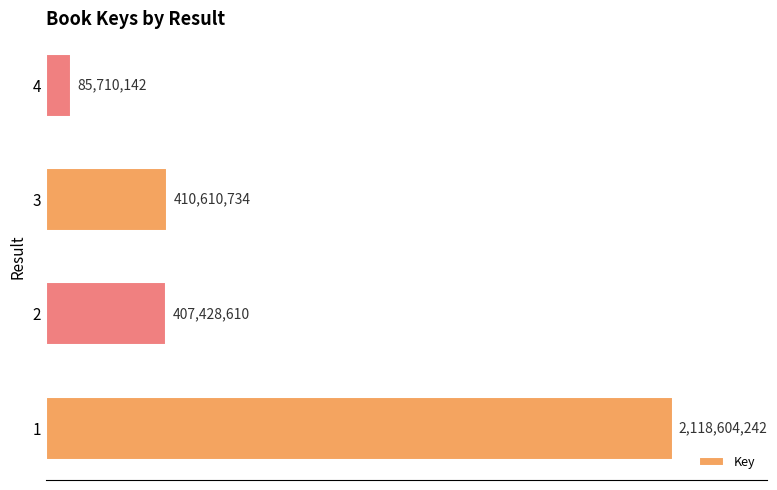

Rank the categories by value from highest to lowest.

1, 3, 2, 4